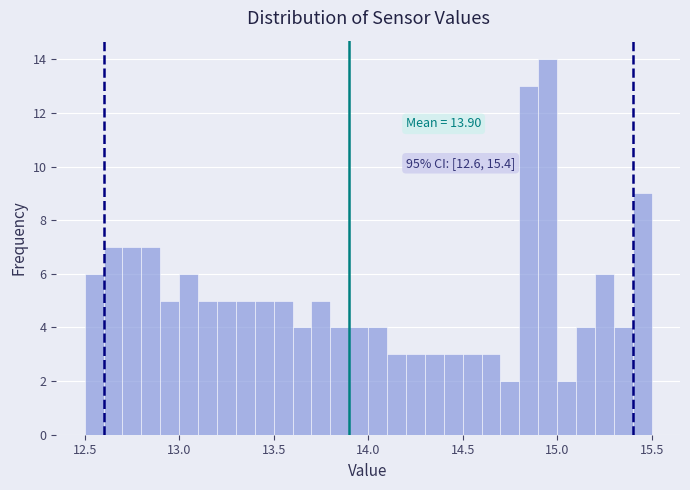

Read against the x-axis, roughly where is the centre of the tallest bar?

14.95